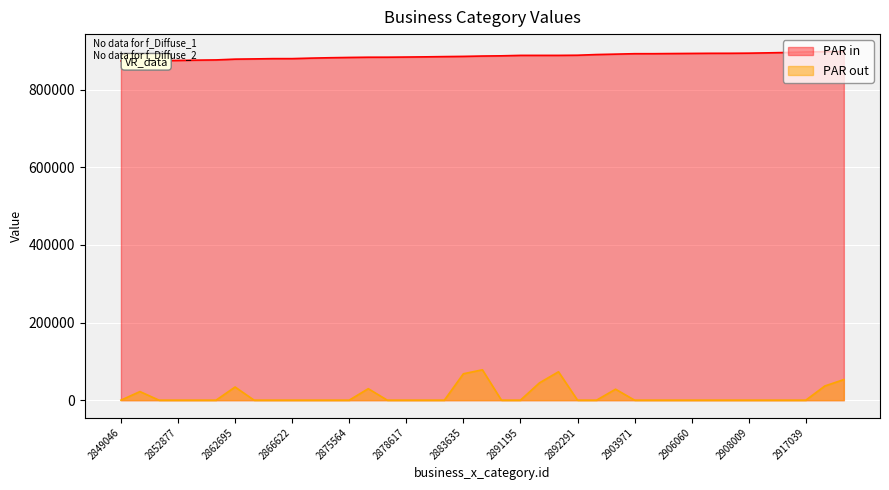

The PAR out series shows -38257 at 2917039. True or false?

False